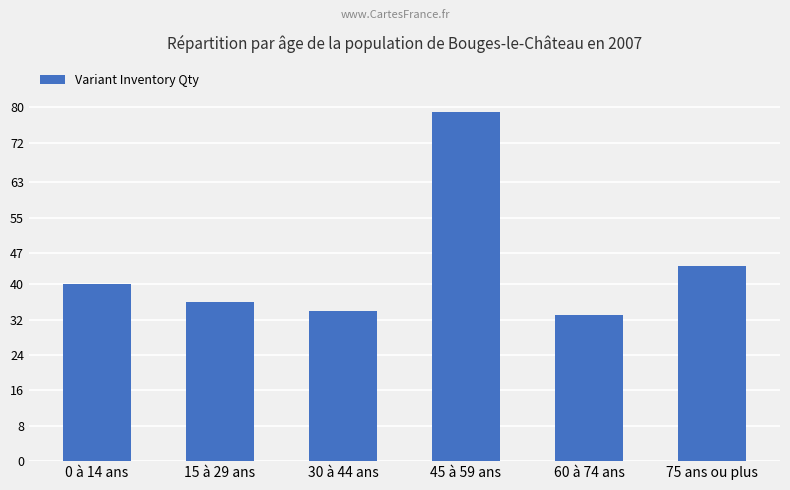

Reading left to right, list all the values displayed in this chart.

0 à 14 ans=40	15 à 29 ans=36	30 à 44 ans=34	45 à 59 ans=79	60 à 74 ans=33	75 ans ou plus=44